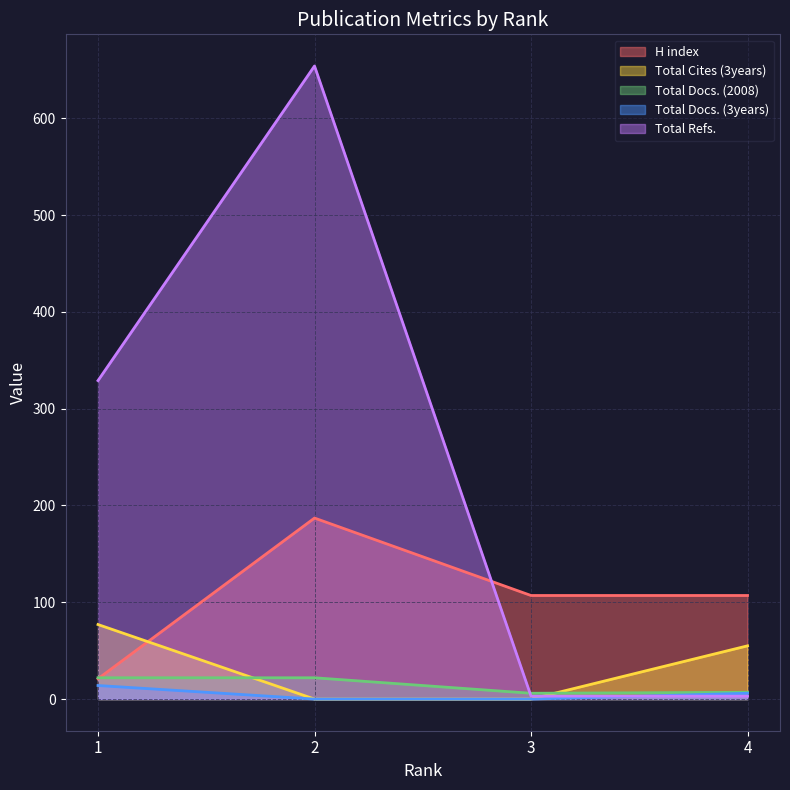

What are all the series names shown in the legend?

H index, Total Cites (3years), Total Docs. (2008), Total Docs. (3years), Total Refs.